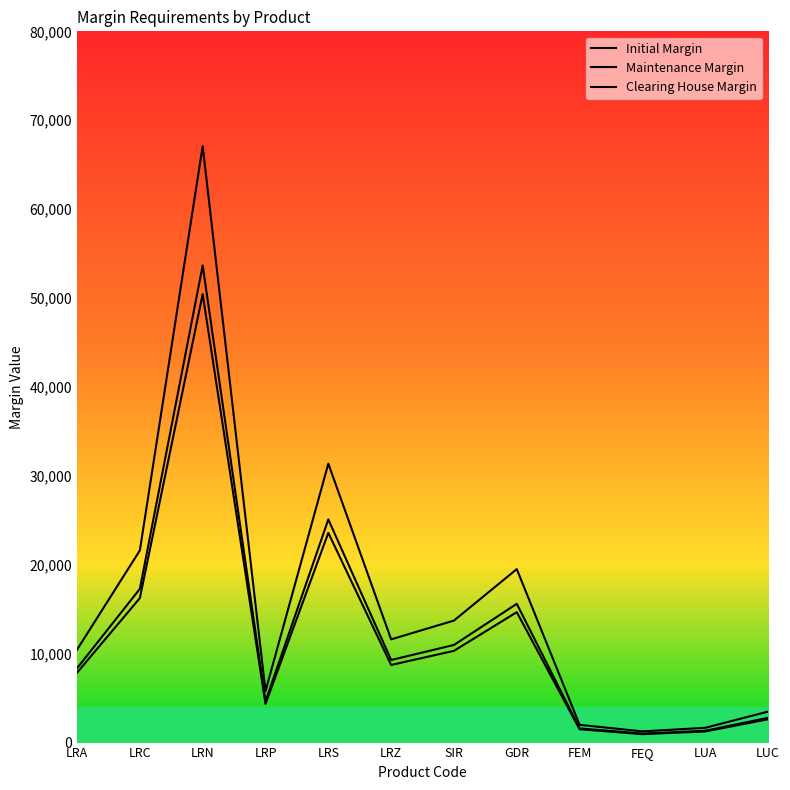

True or false: Initial Margin and Clearing House Margin cross at least once.

False